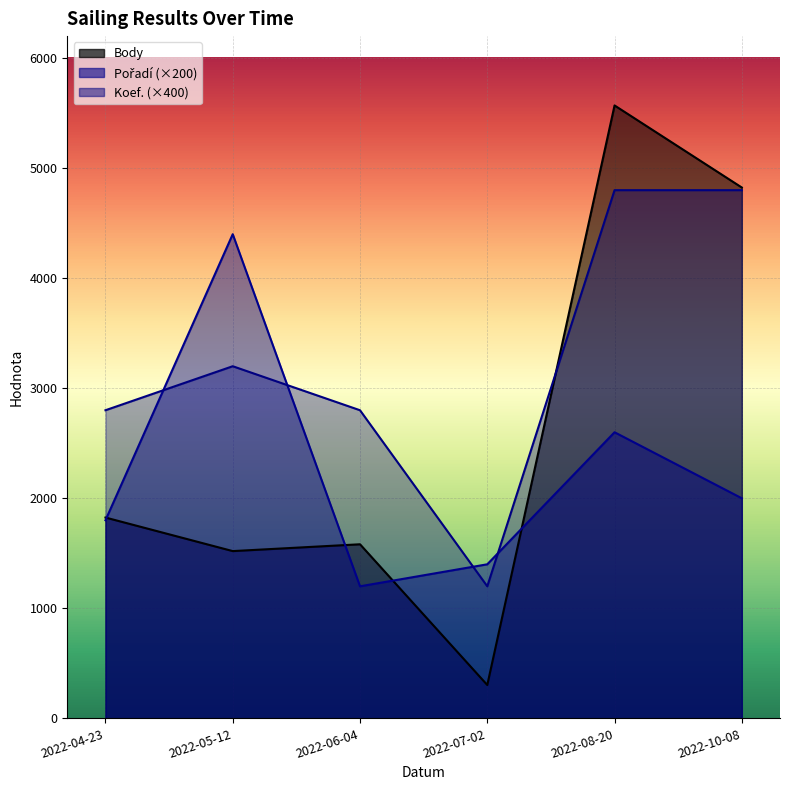

What is the lowest value of the Koef. series?

1200